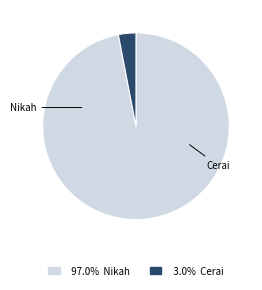

To the nearest percent, what is the combined percentage of Cerai and Nikah?

100%